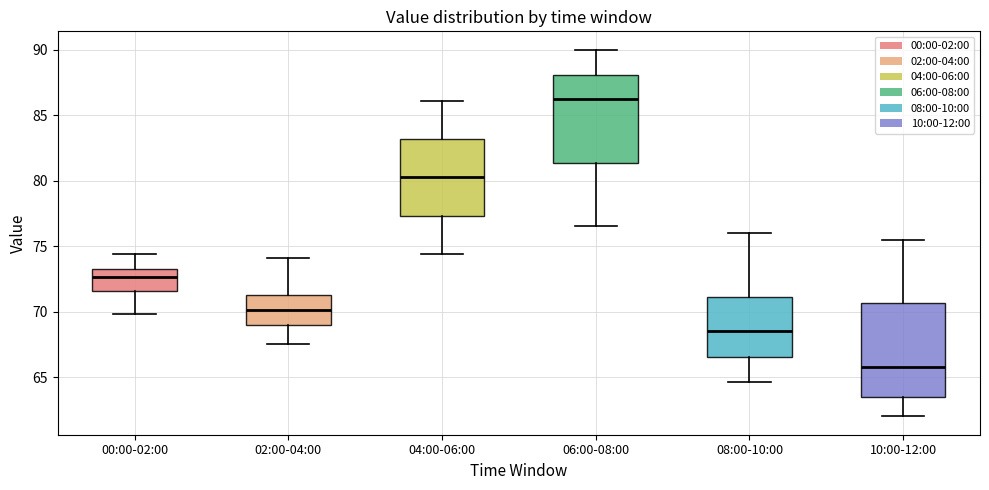

Which box's median line is the lowest?

10:00-12:00